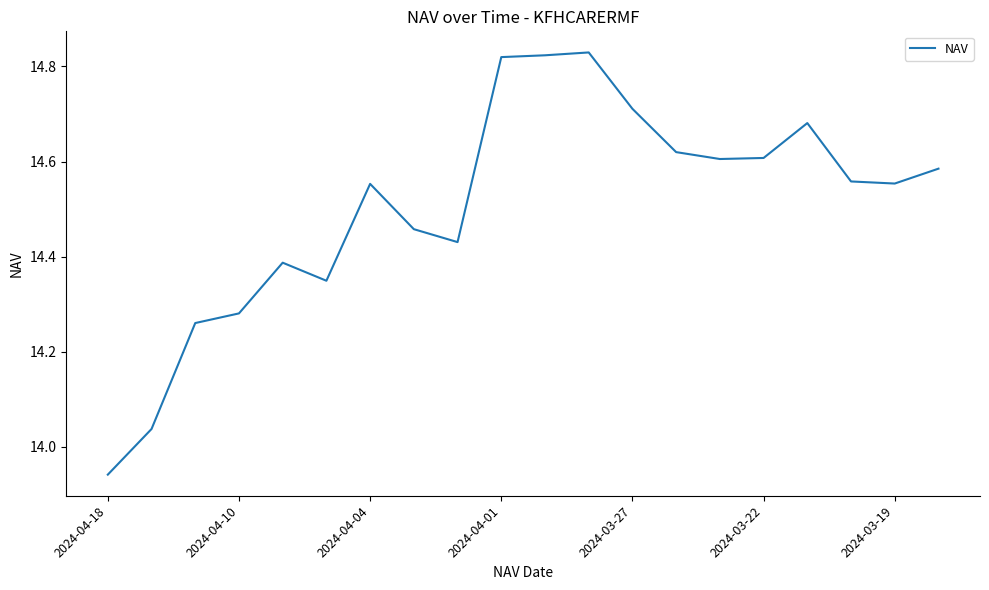

Does the chart have visible grid lines?

No